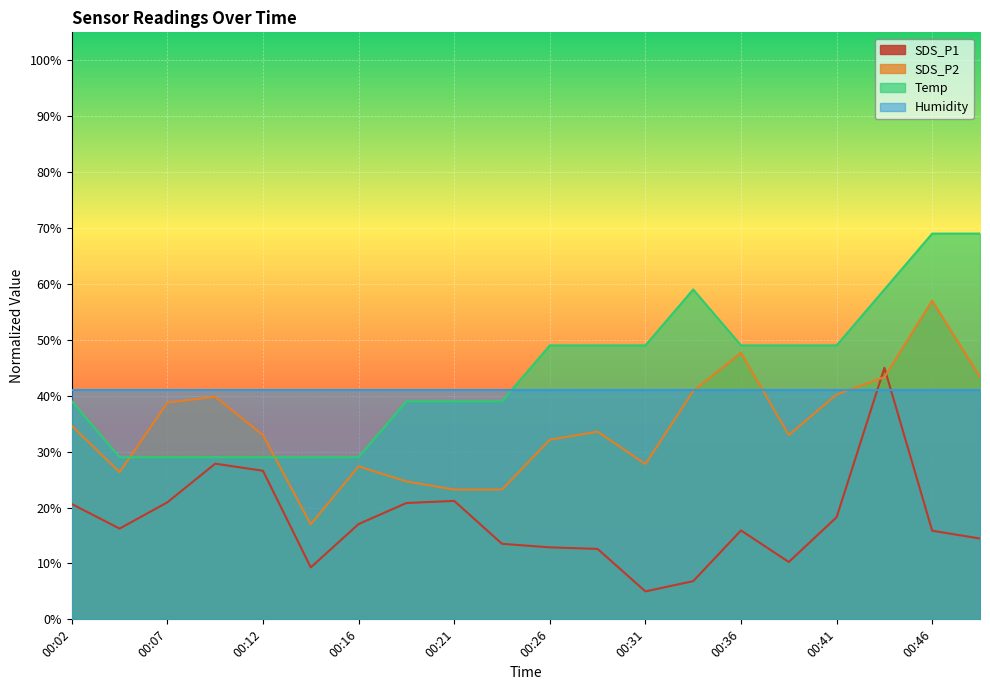

Between 00:21 and 00:41, which is larger?

00:21